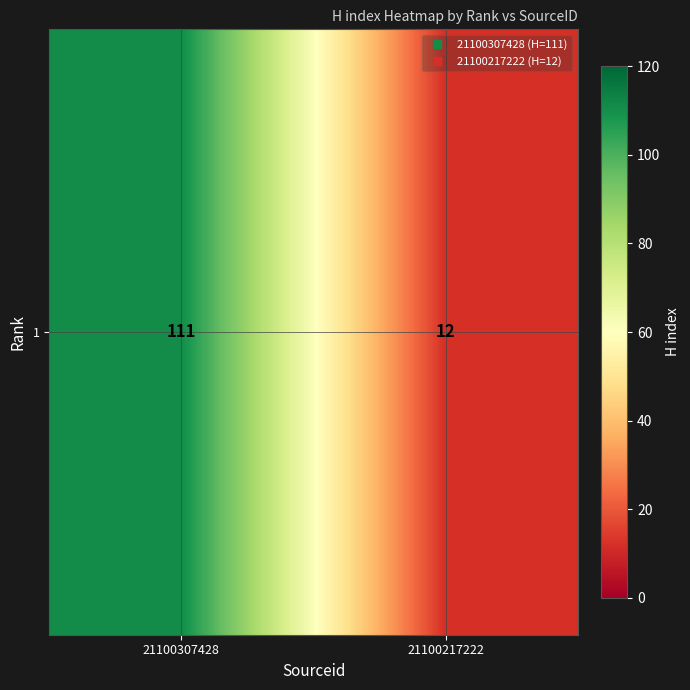

Approximately how many times larger is the value at 21100307428 compared to 21100217222?

9.2